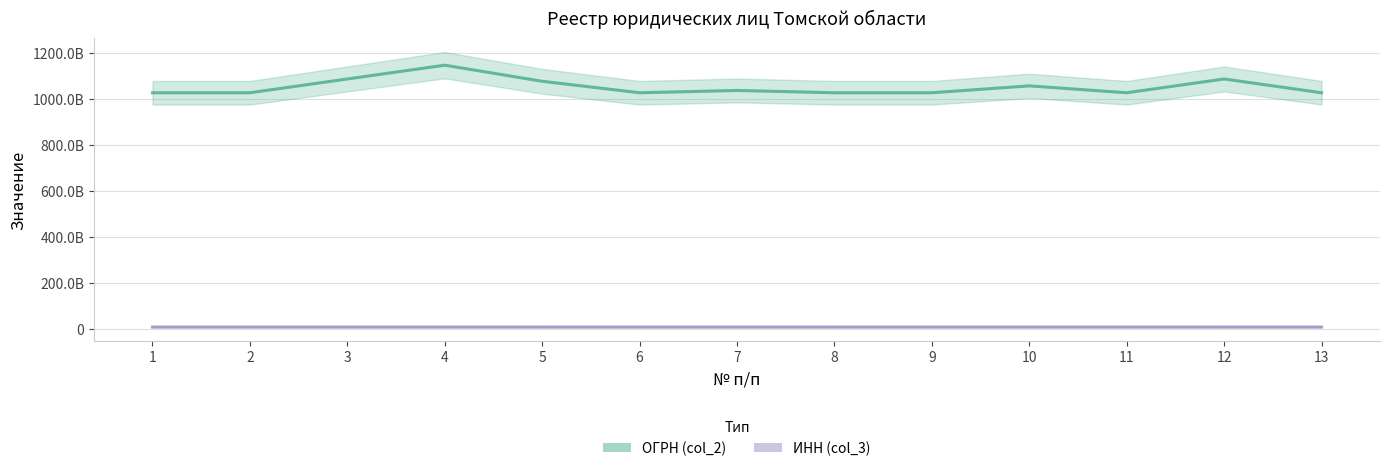

True or false: ИНН (col_3) has a value of 3732086329 at 2.

False